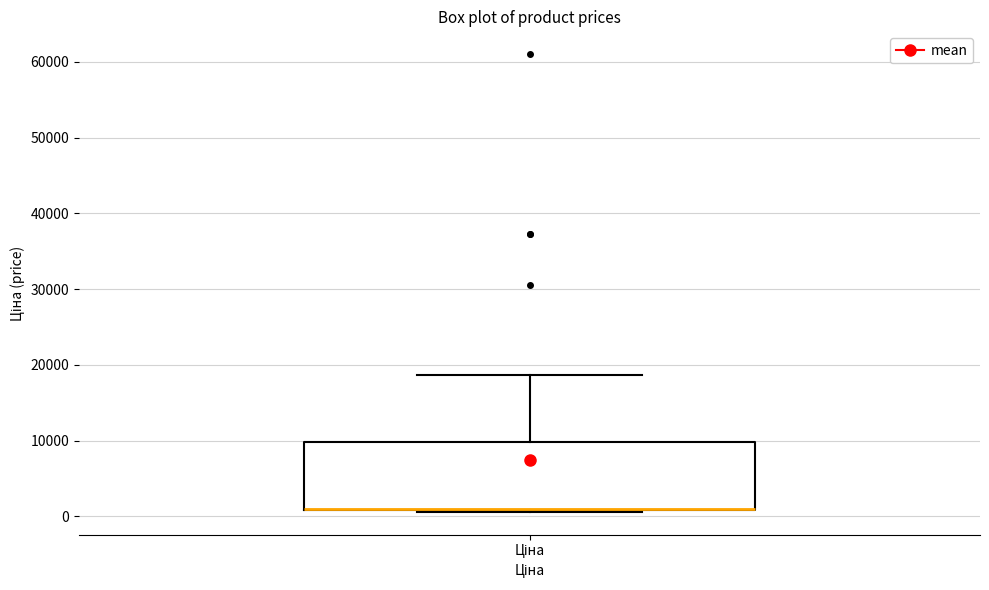

Read this box plot against the y-axis: the position of the median line, the range covered by the box, and the ends of both whiskers. The values are not printed on the chart, so give them approximately, as read against the axis.

median 1000 (drawn on the box's lower edge), box 1000 to 10000, whiskers 1000 to 19000